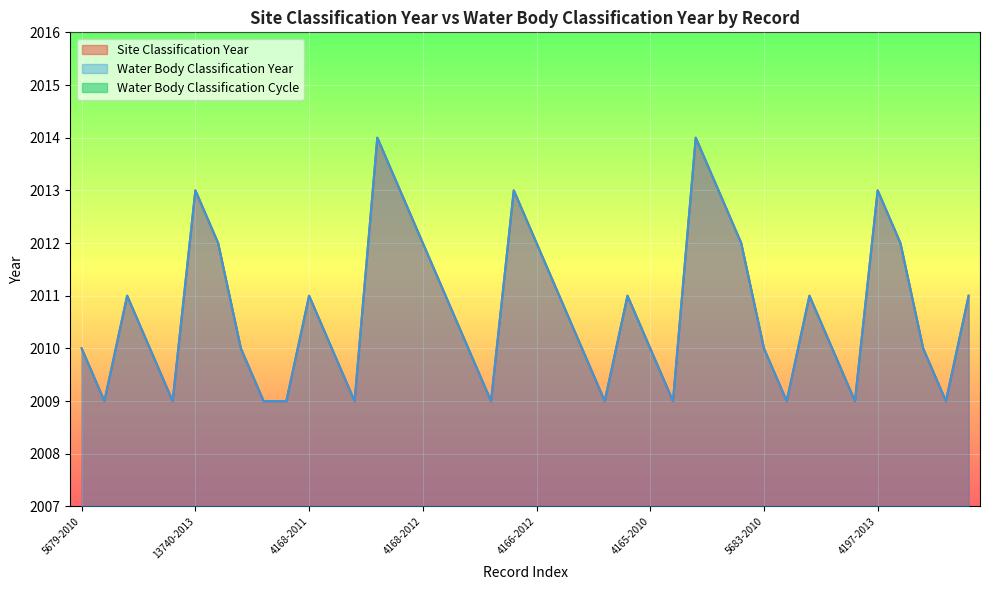

Reading right to left, extract all data points from this chart.

Site Classification Year: 2011	2009	2010	2012	2013	2009	2010	2011	2009	2010	2012	2013	2014	2009	2010	2011	2009	2010	2011	2012	2013	2009	2010	2011	2012	2013	2014	2009	2010	2011	2009	2009	2010	2012	2013	2009	2010	2011	2009	2010
Water Body Classification Year: 2011	2009	2010	2012	2013	2009	2010	2011	2009	2010	2012	2013	2014	2009	2010	2011	2009	2010	2011	2012	2013	2009	2010	2011	2012	2013	2014	2009	2010	2011	2009	2009	2010	2012	2013	2009	2010	2011	2009	2010